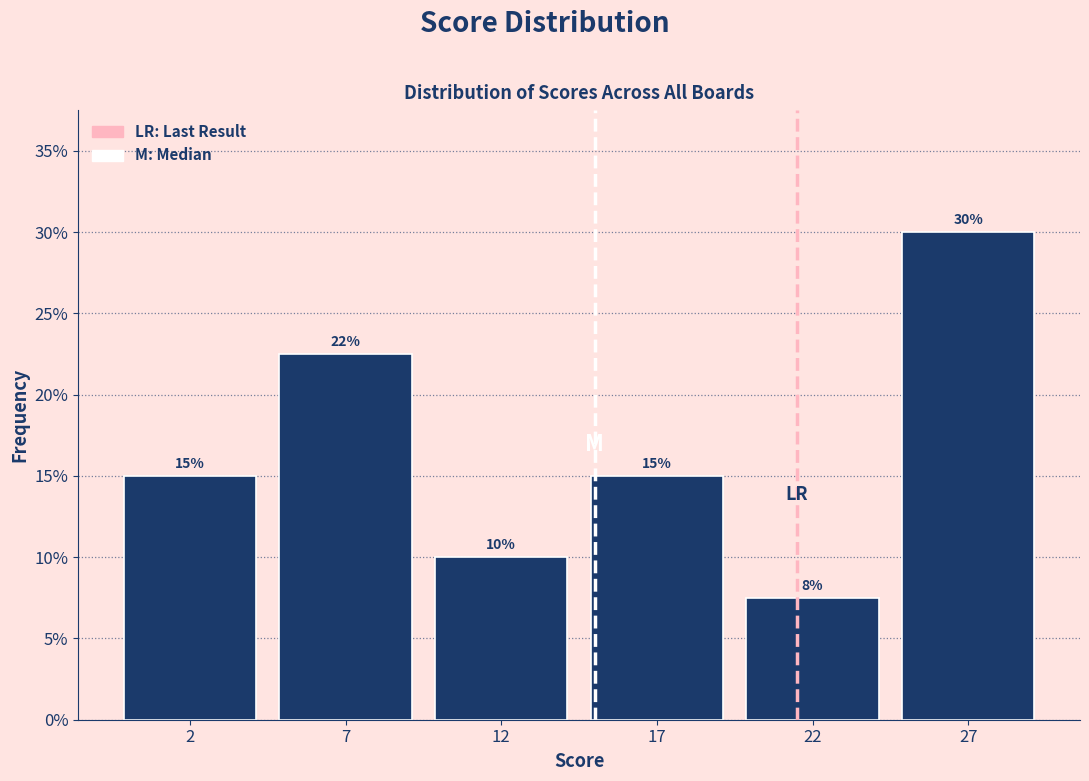

True or false: the data shows 6.5 at 7.

False